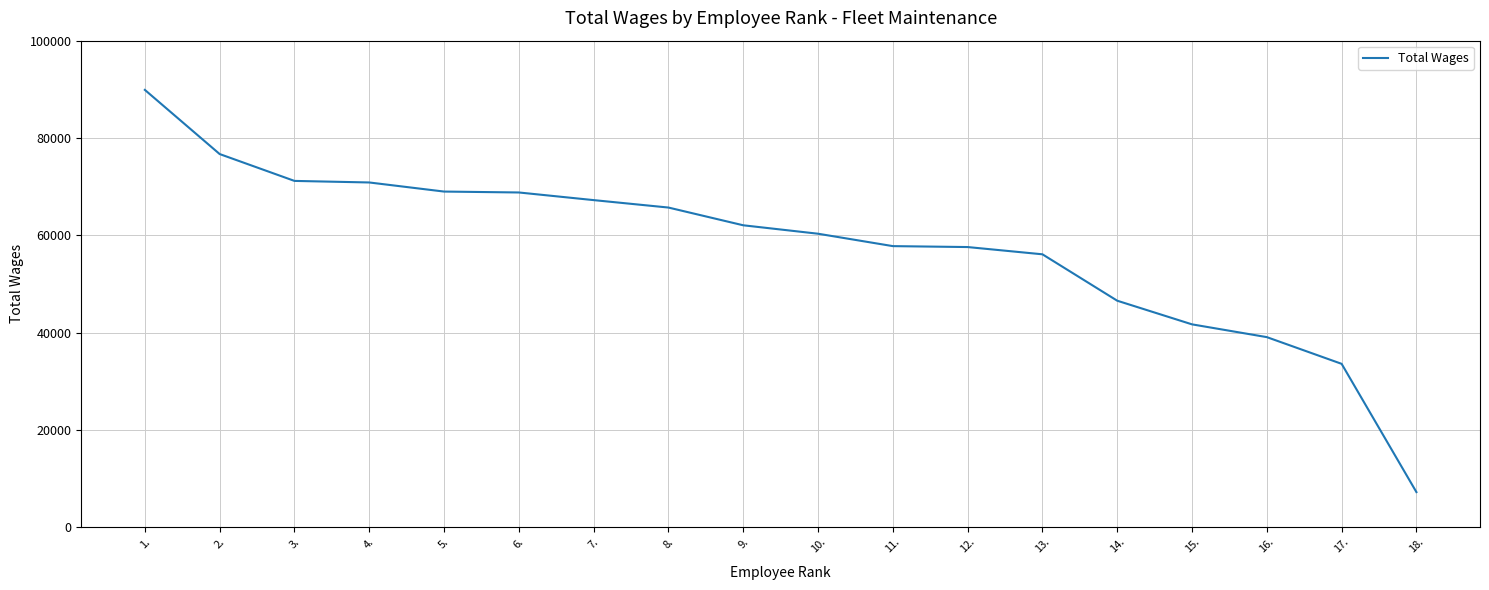

At which category does the chart reach its minimum across all series?

18.